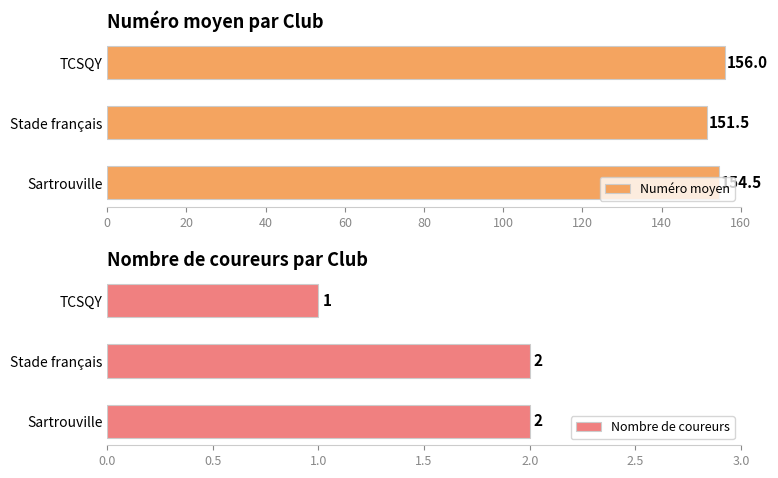

Reading left to right, list all the values displayed in this chart.

Numéro moyen: 154.5	151.5	156.0
Nombre de coureurs: 2.0	2.0	1.0